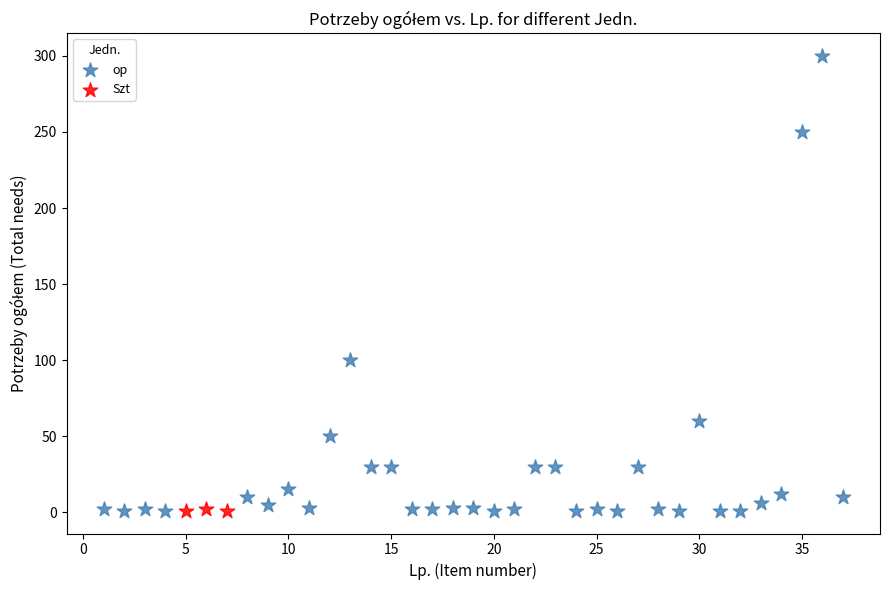

Which series has the largest Y range (max minus min)?

op